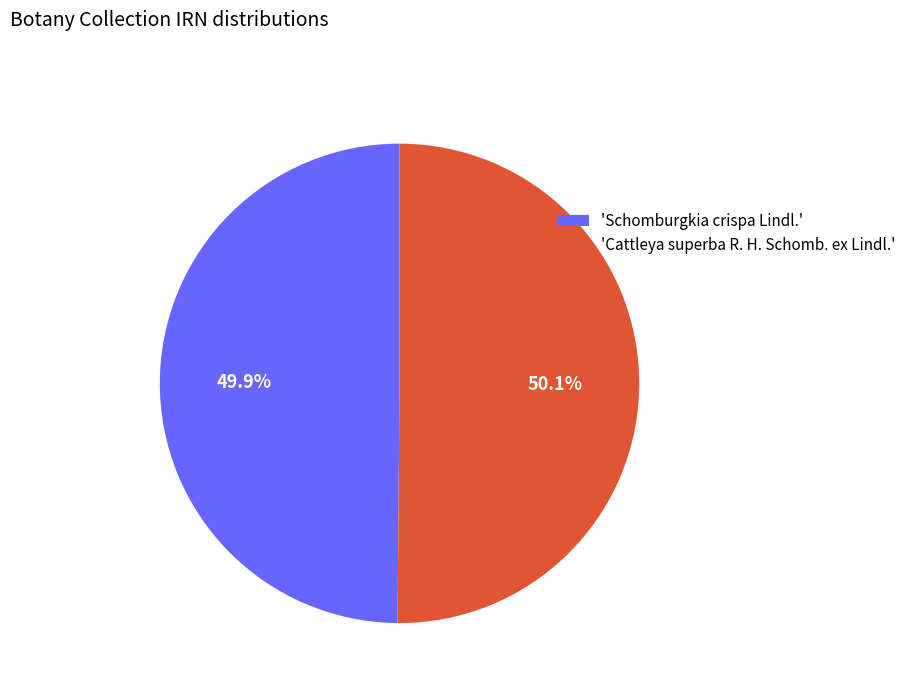

Count the number of slices in the pie.

2